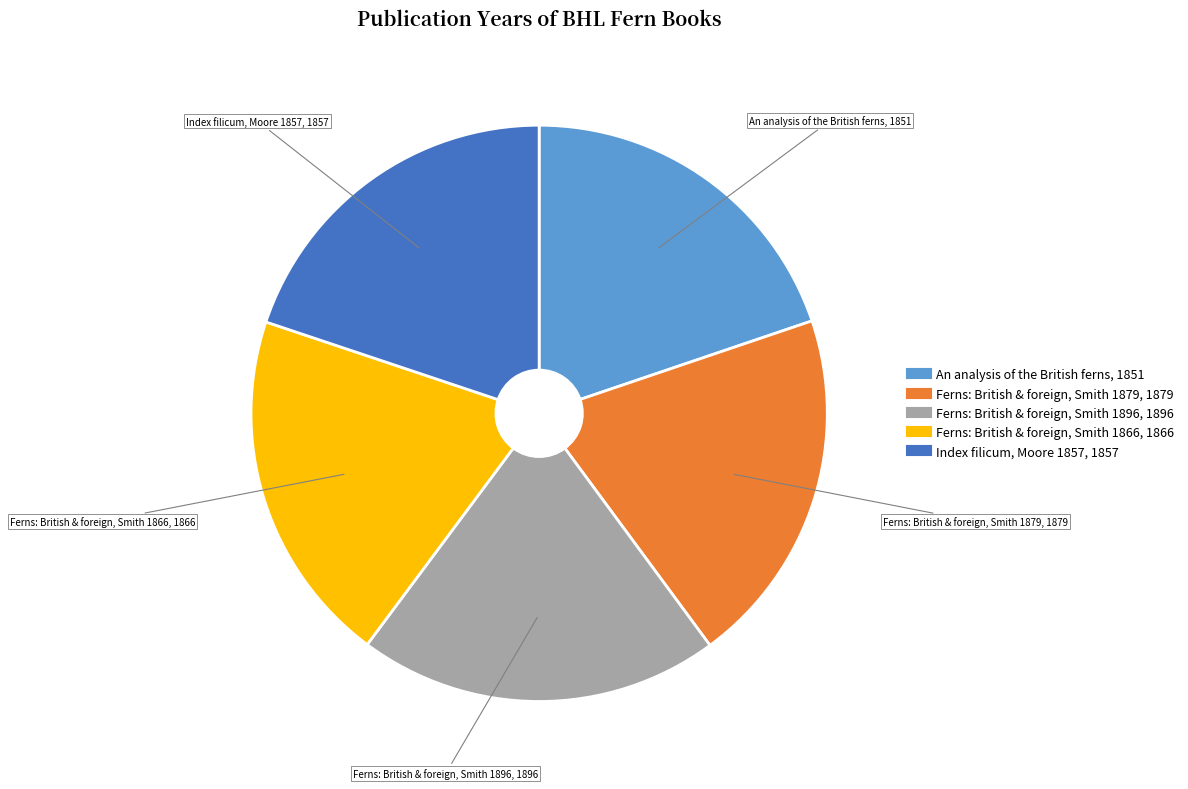

How many segments does this pie chart have?

5